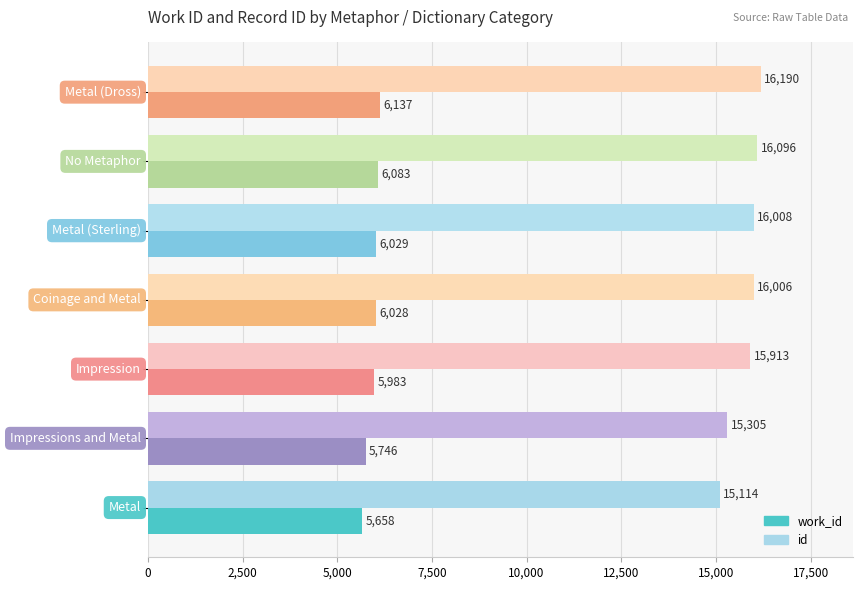

Count the number of categories in the chart.

7